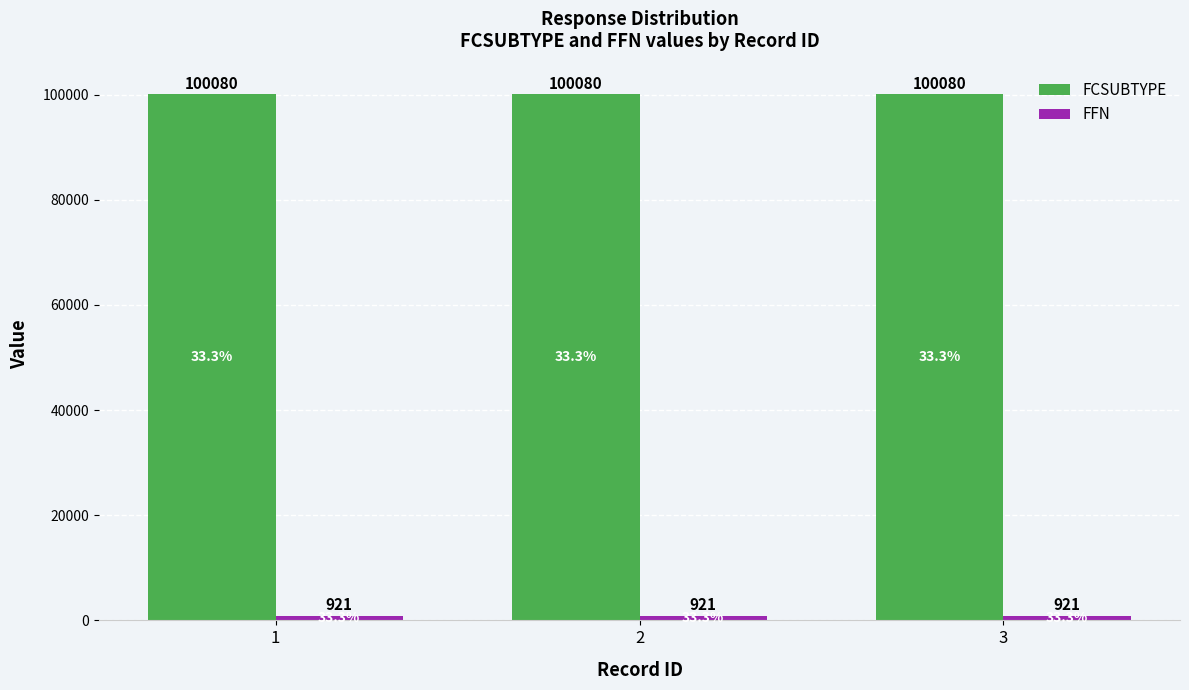

True or false: FCSUBTYPE has a value of 100080 at 1.

True